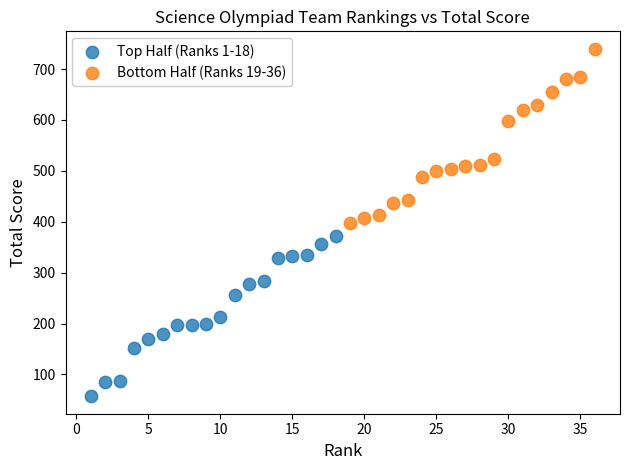

Which series has the largest Y range (max minus min)?

Bottom Half (Ranks 19-36)